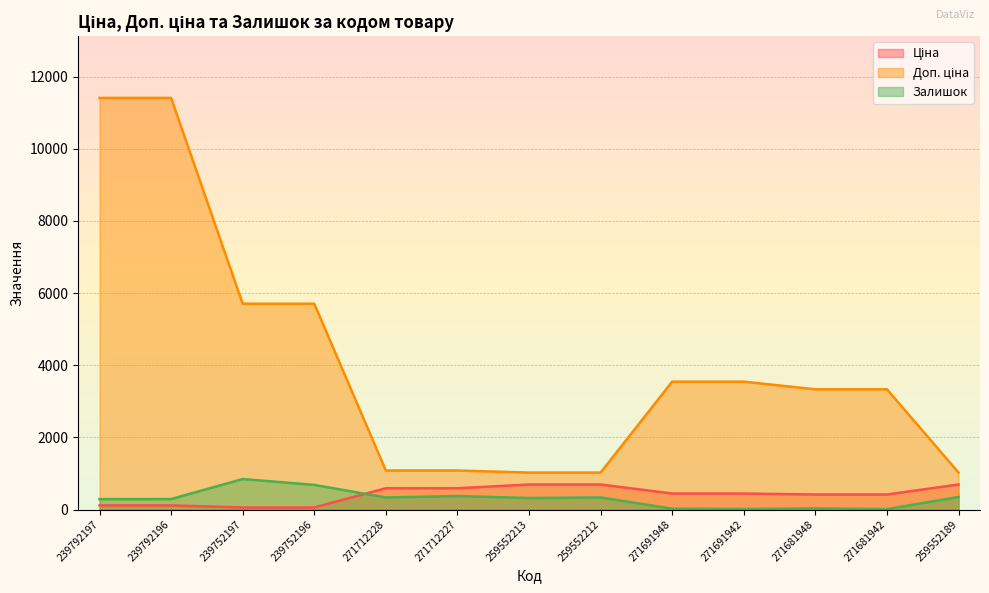

Reading left to right, what are all the values shown in this chart?

Ціна: 114.1	114.1	57.0	57.0	589.9	589.9	693.7	693.7	443.1	443.1	416.6	416.6	693.7
Доп. ціна: 11410.0	11410.0	5705.0	5705.0	1081.7	1081.7	1024.6	1024.6	3545.0	3545.0	3332.5	3332.5	1024.6
Залишок: 289.0	290.0	845.0	683.0	334.0	374.0	318.0	335.0	22.0	13.0	30.0	10.0	348.0